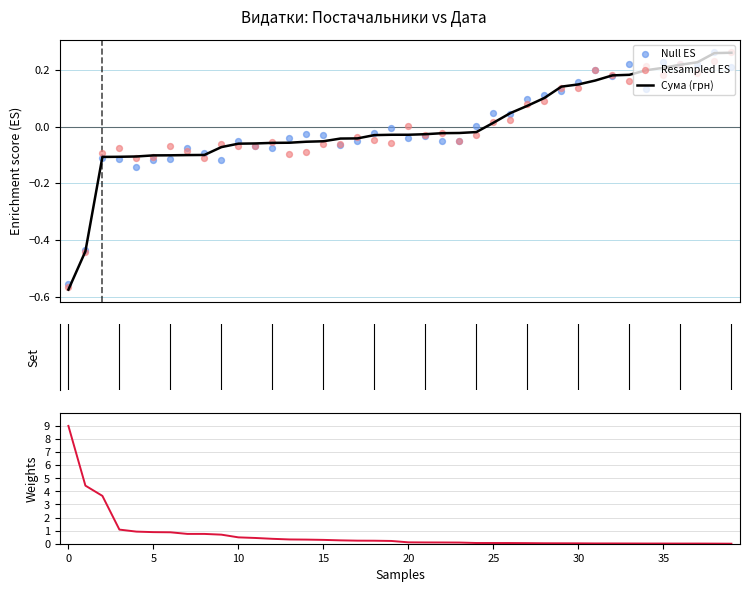

Which series reaches the maximum Y coordinate?

Сума (грн)